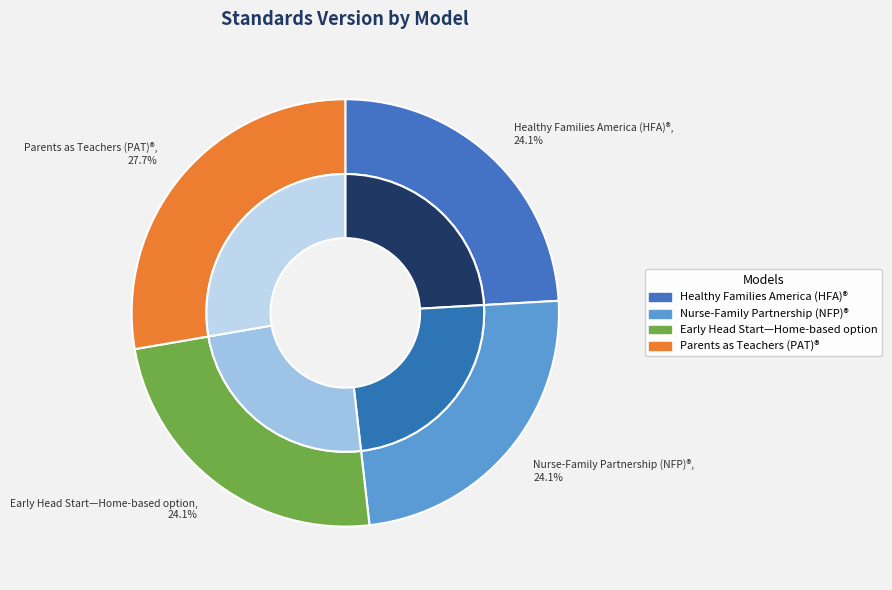

What percentage is the Nurse-Family Partnership (NFP)® slice, to the nearest percent?

24%